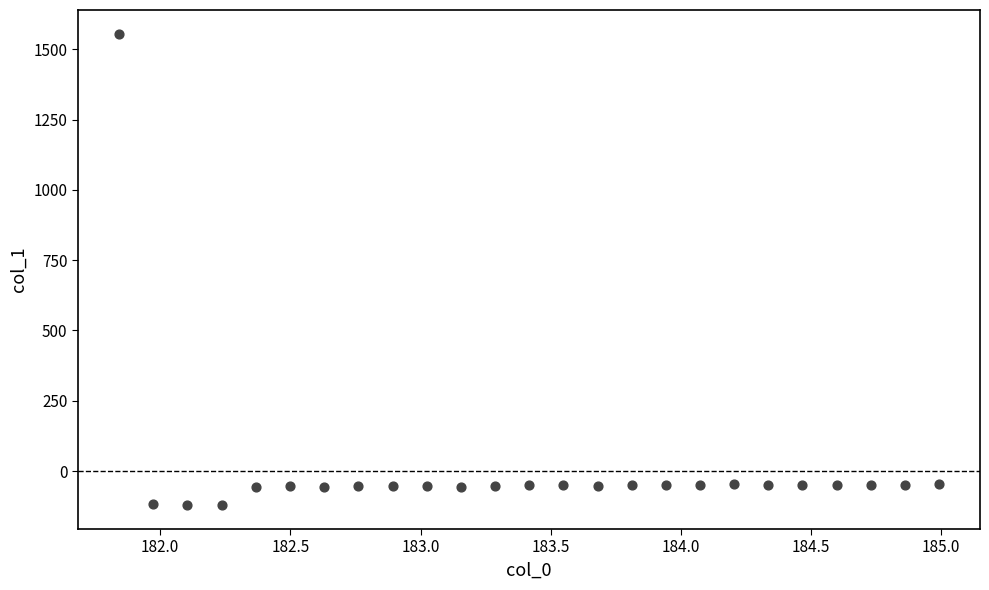

What is the range of Y values (max minus min)?

1678.3